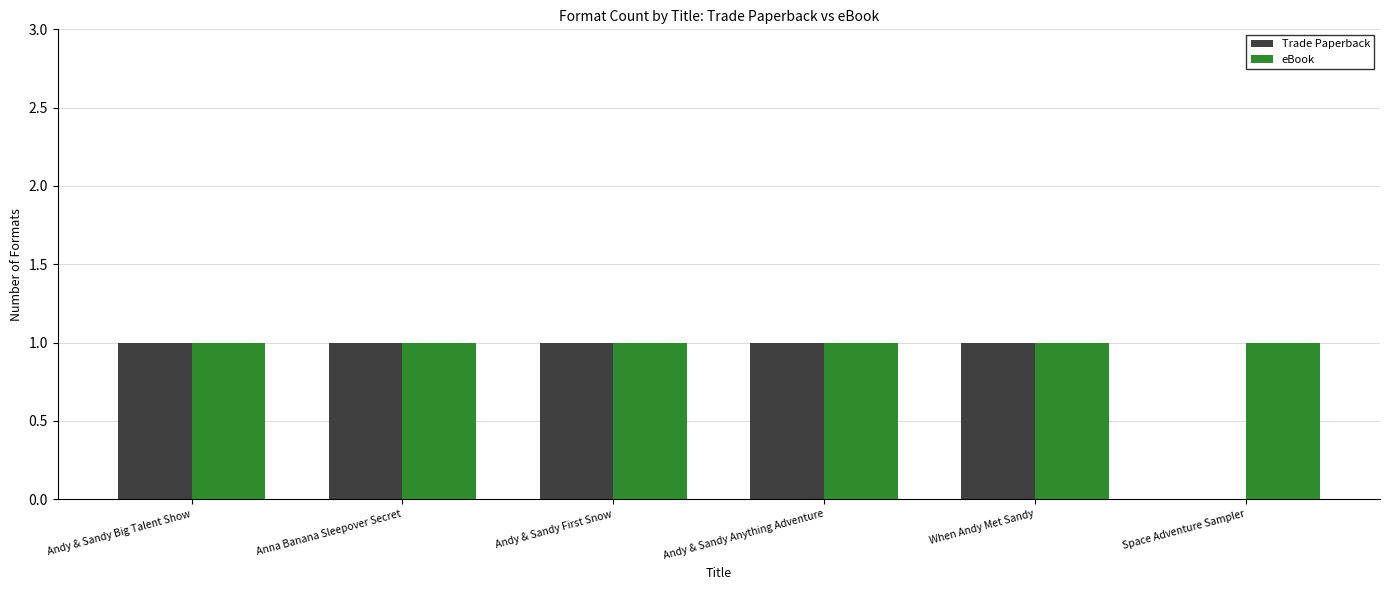

Count the number of data series in this chart.

2